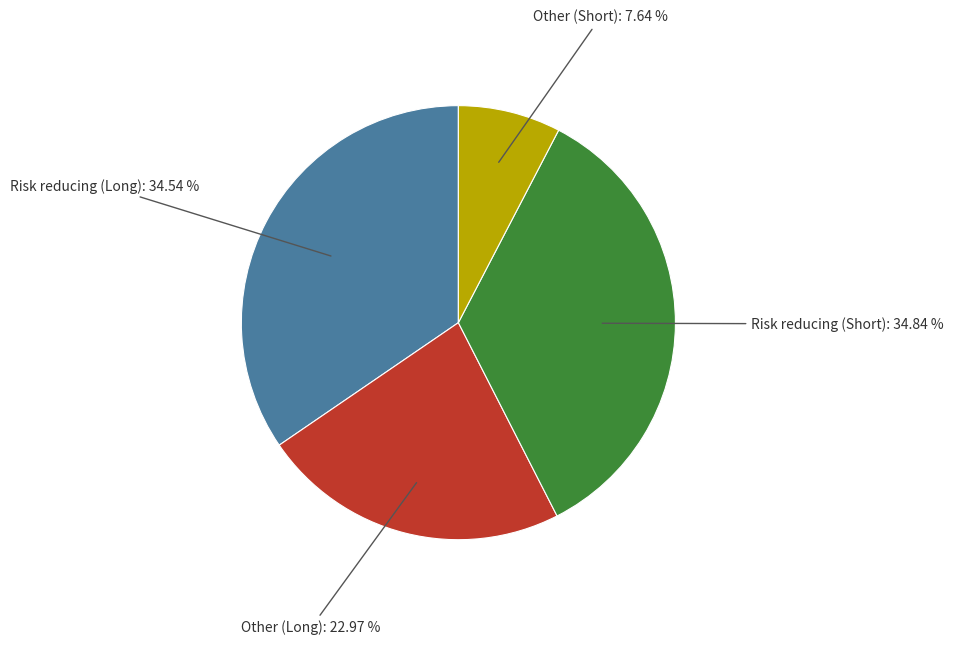

Does any single category account for the majority?

No